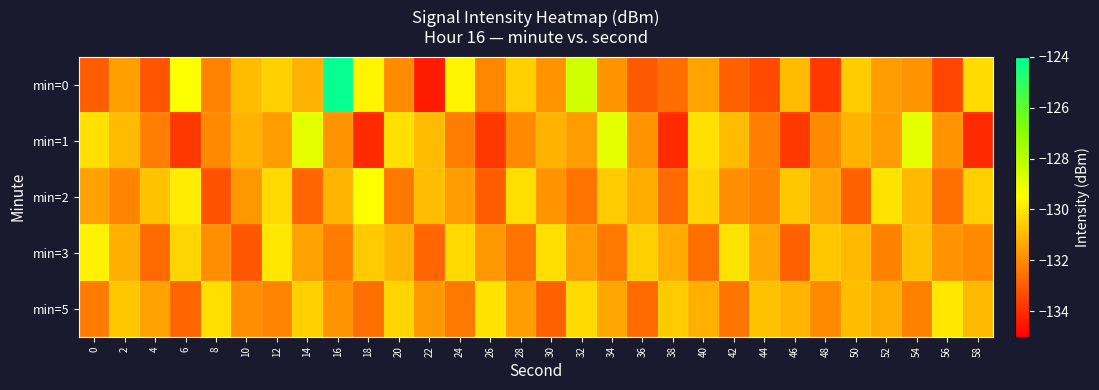

List the series in order of their peak value, lowest first.

min=5, min=3, min=2, min=1, min=0